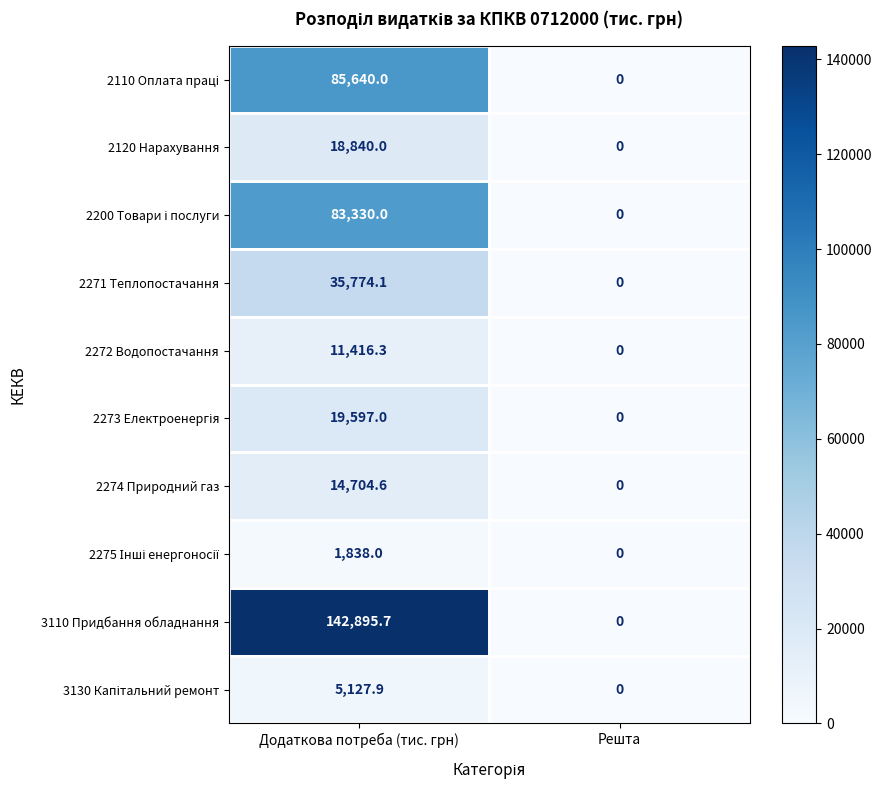

What is the sum of the 3110 Придбання обладнання values at Додаткова потреба (тис. грн) and Решта?

142895.7